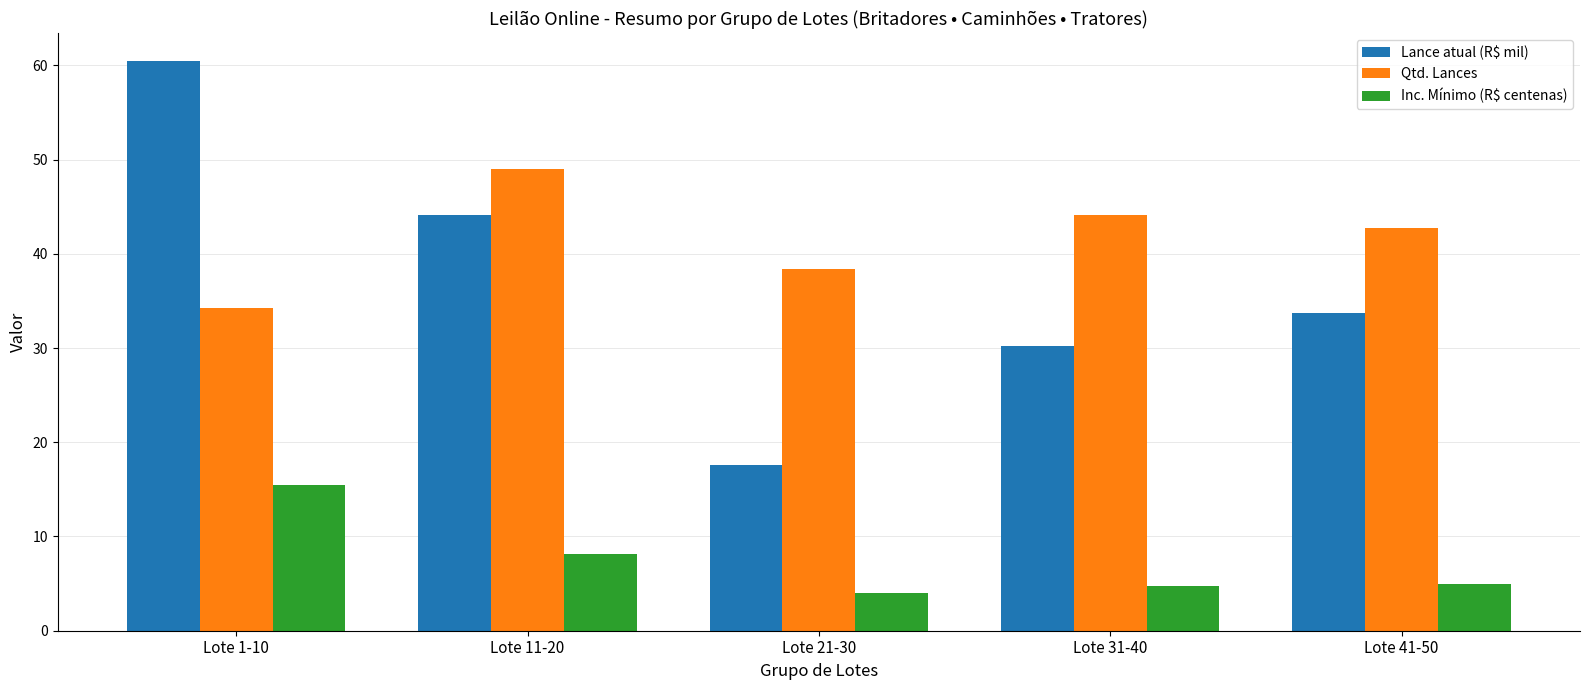

What is the label of the 1st bar from the left?

Lote 1-10